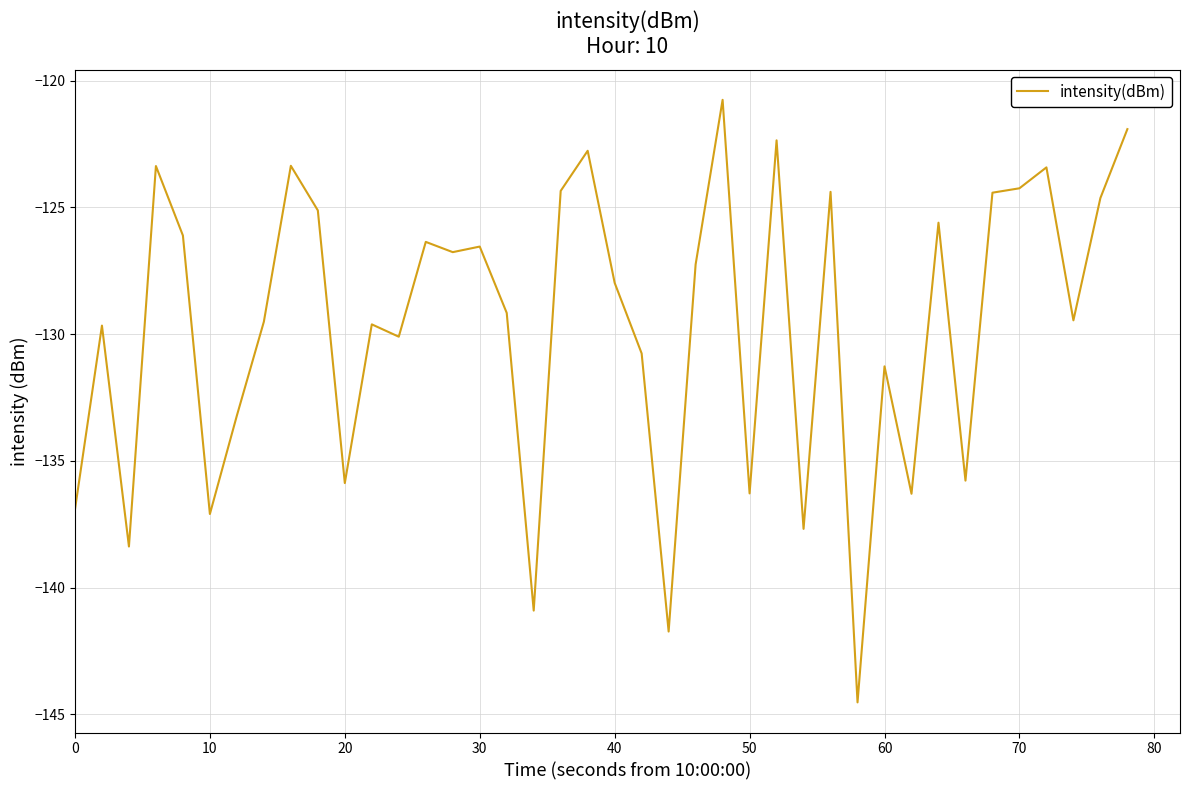

What is the minimum value shown in the chart?

-144.5